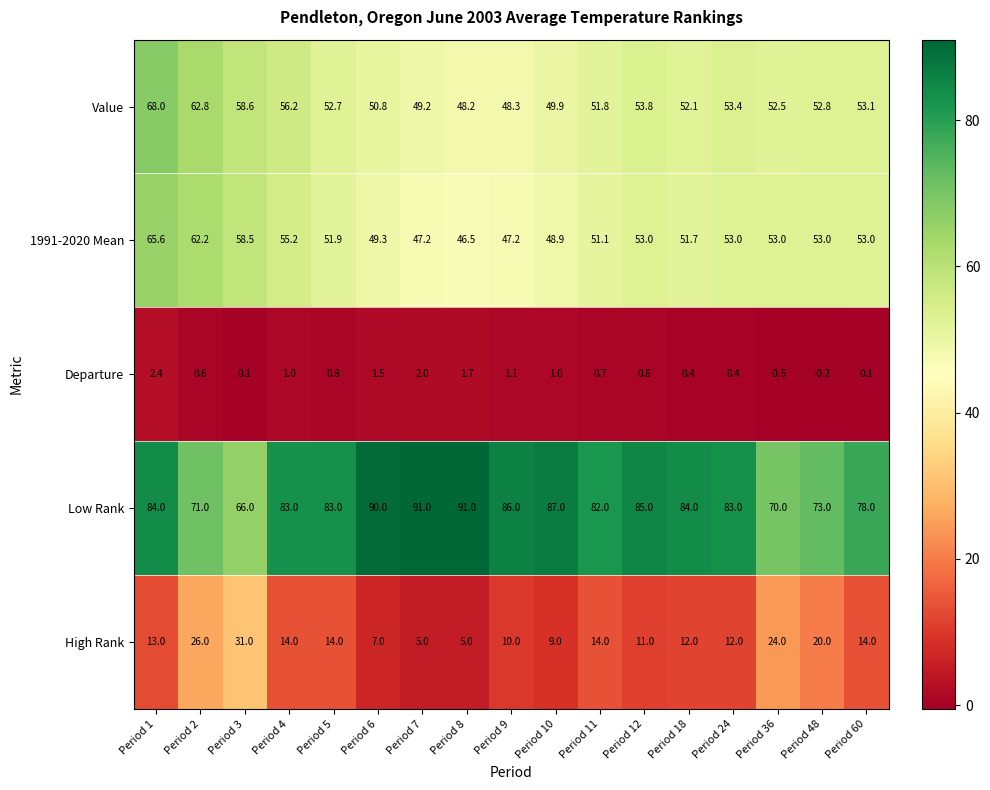

At which label does Value first exceed 52?

Period 1